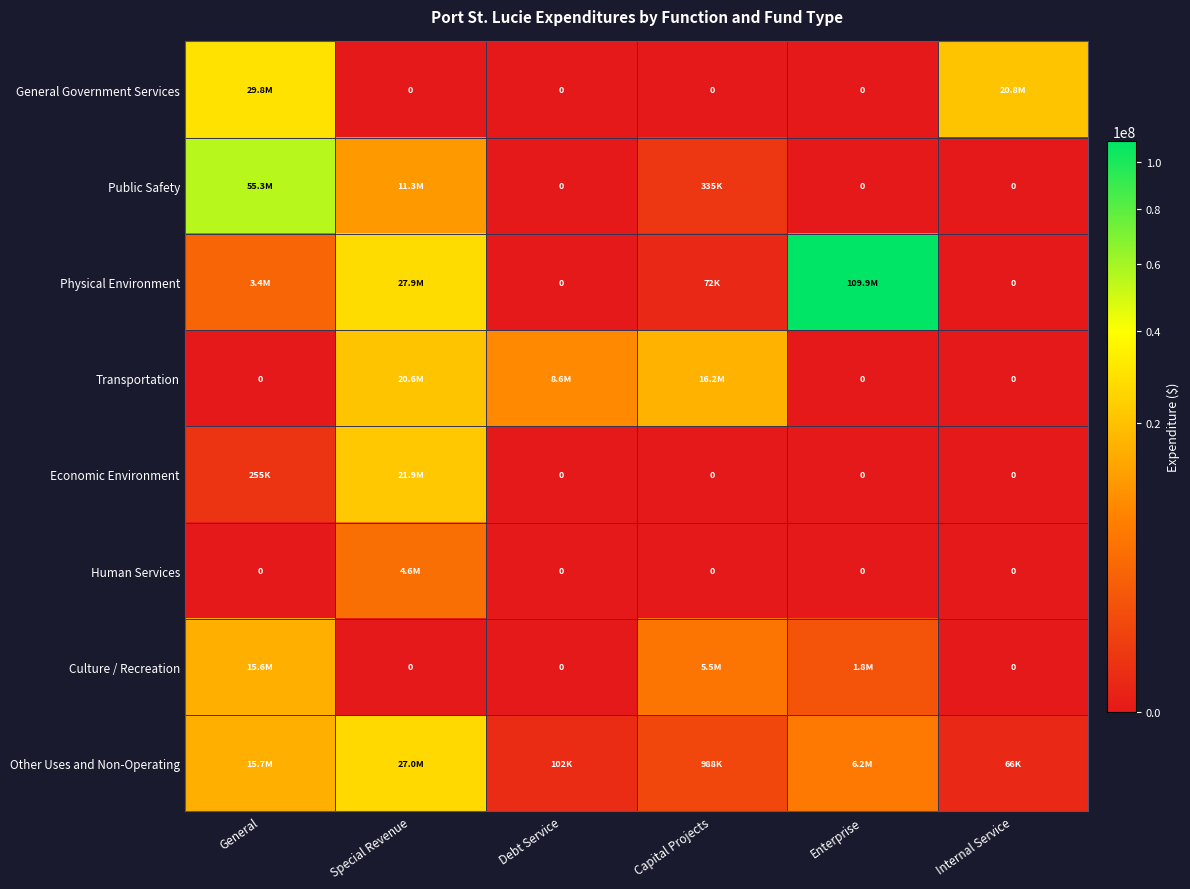

At which category is the sum across all series the highest?

General